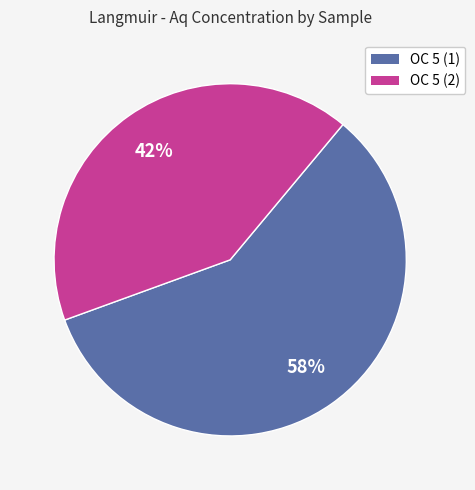

Does any single category account for the majority?

Yes